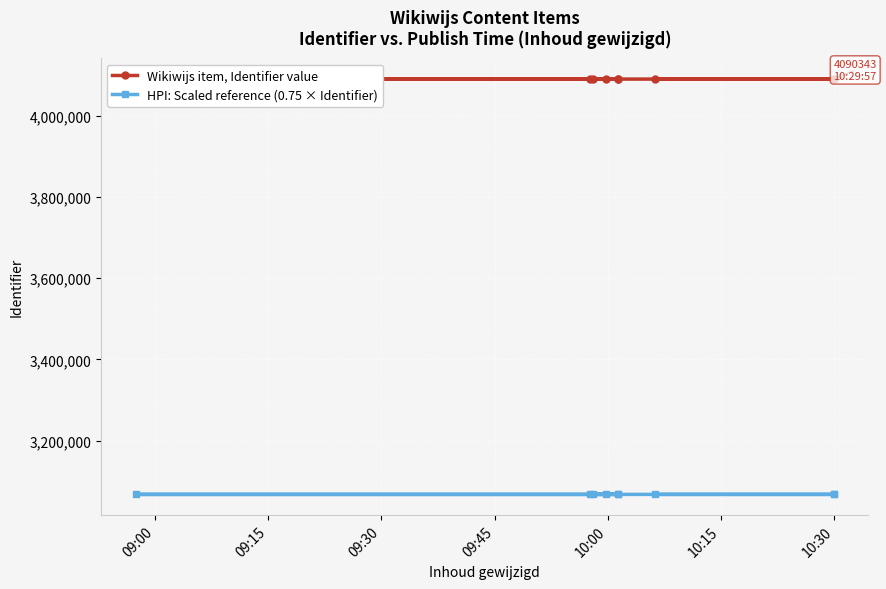

List the series in order of their peak value, highest first.

Wikiwijs item, Identifier value, HPI: Scaled reference (0.75 × Identifier)